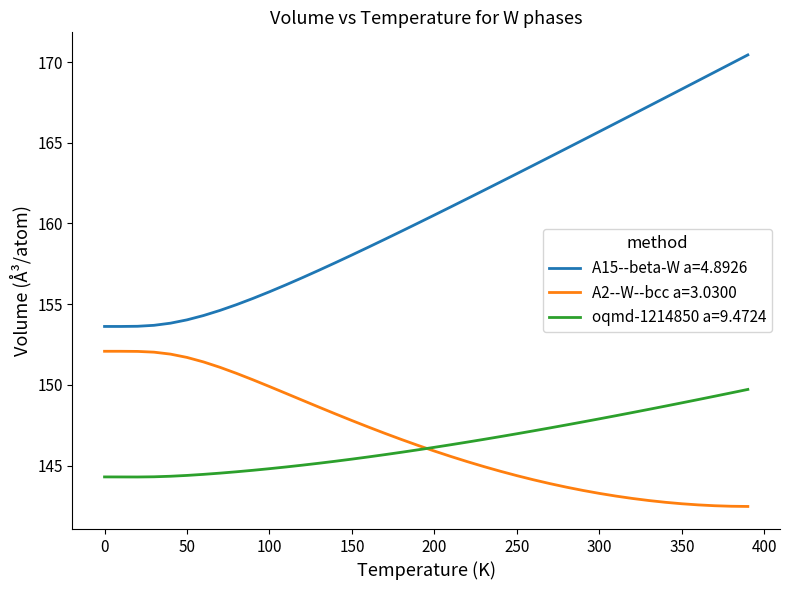

Rank the series by their maximum value, from lowest to highest.

oqmd-1214850 a=9.4724, A2--W--bcc a=3.0300, A15--beta-W a=4.8926